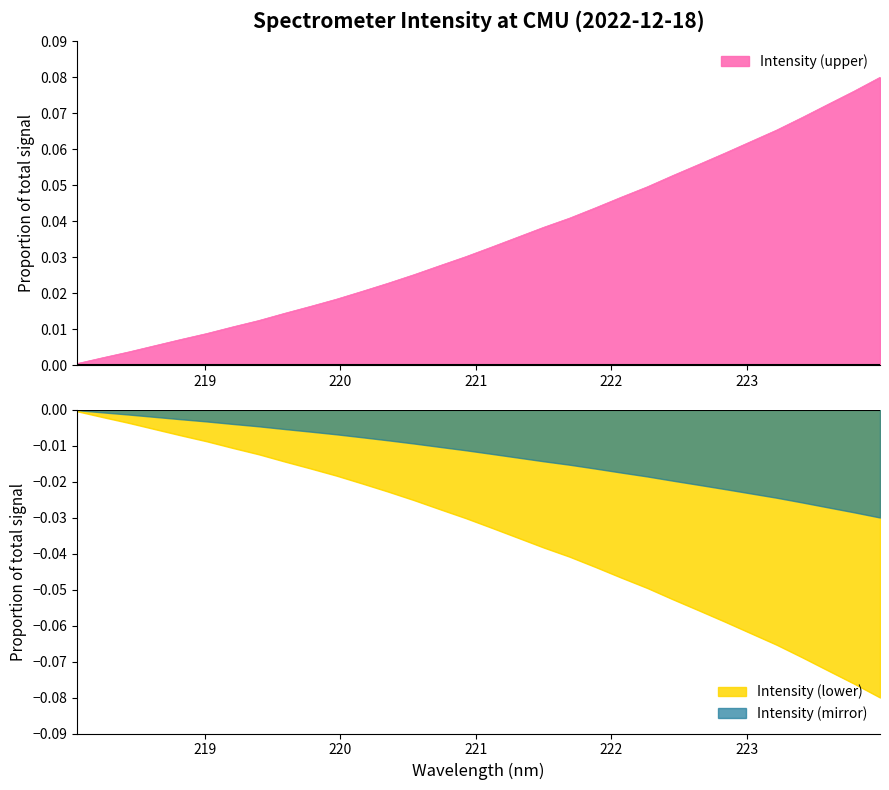

At which category does the chart reach its peak across all series?

223.9802